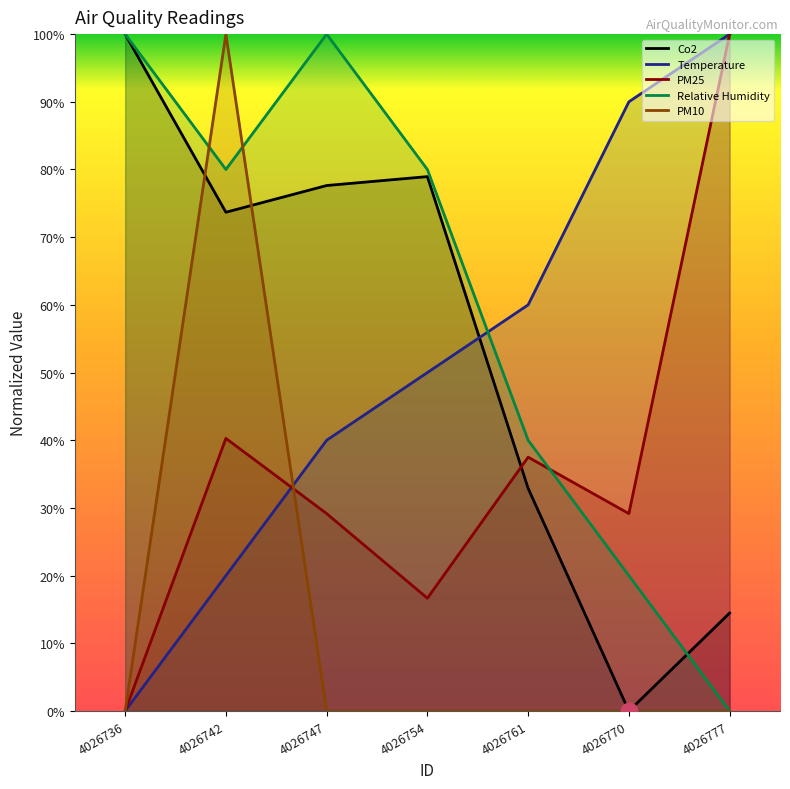

The value of Co2 at 4026777 is 0.3. True or false?

False